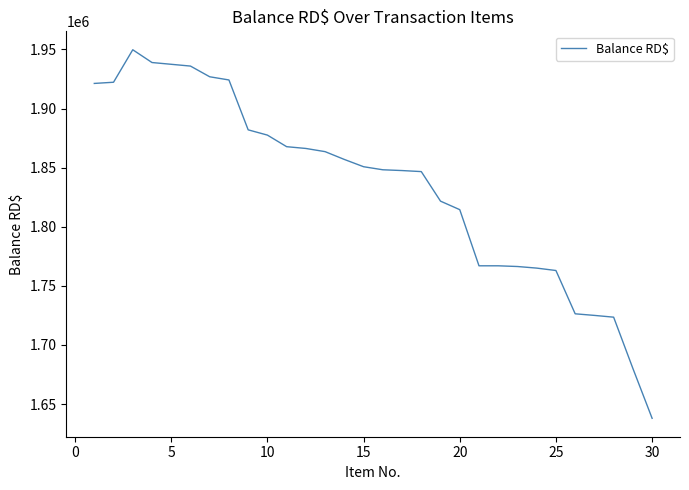

What is the maximum value shown in the chart?

1949695.9